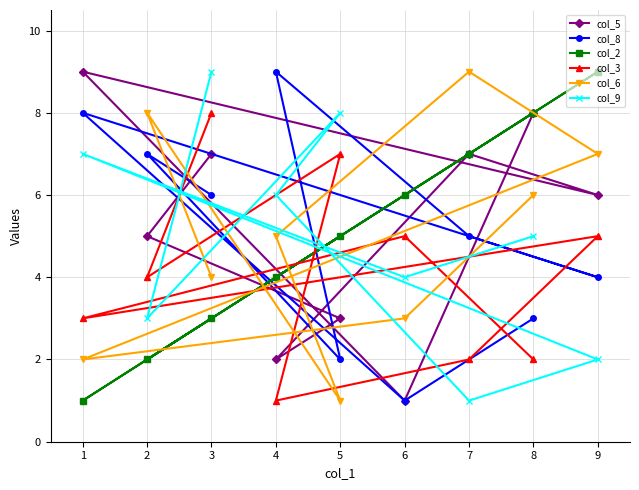

How many values in the col_3 series exceed 4?

4